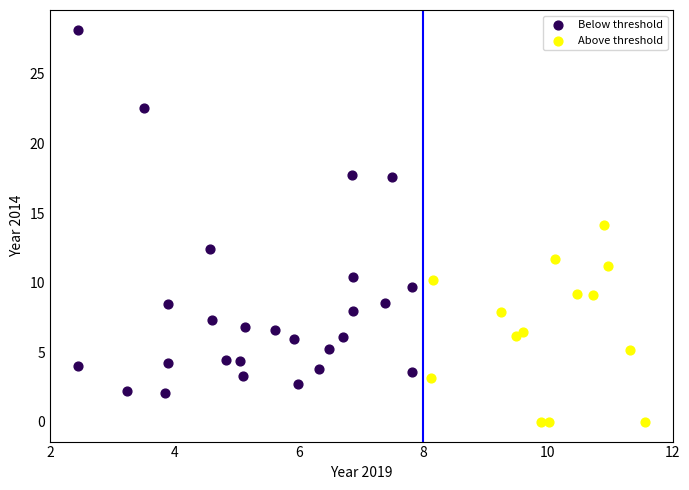

Which series contains the lowest Y value?

Above threshold